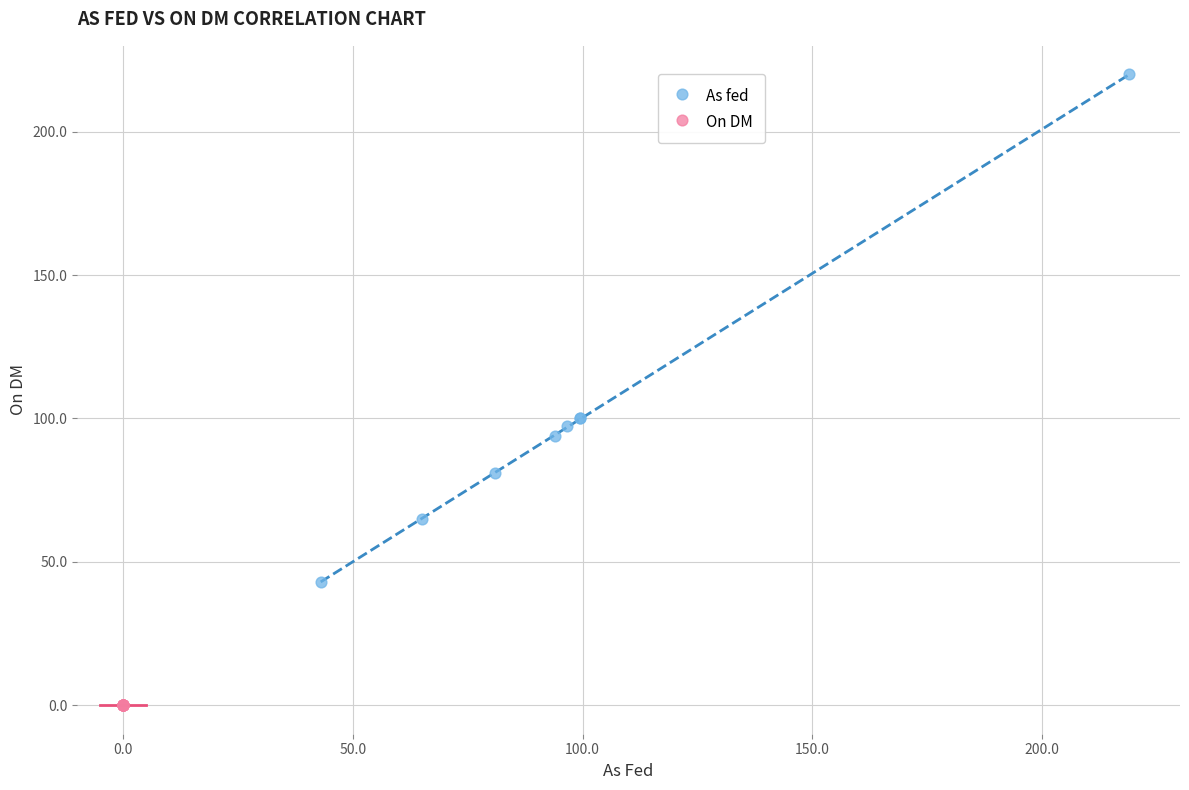

Which series contains the highest Y value?

As fed